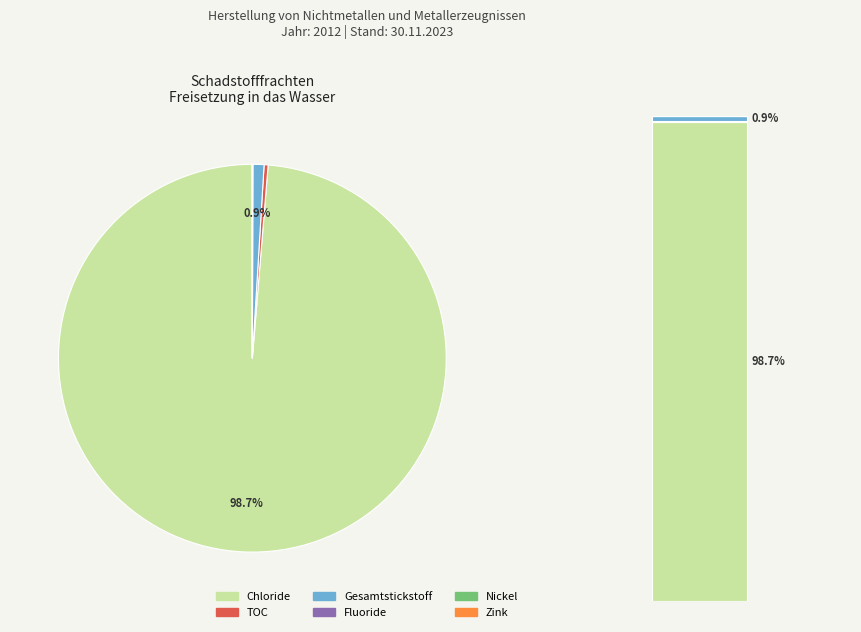

Is the sum of Cyanide (als Gesamt-CN) and Chloride (als Gesamt-Cl) greater than half?

Yes